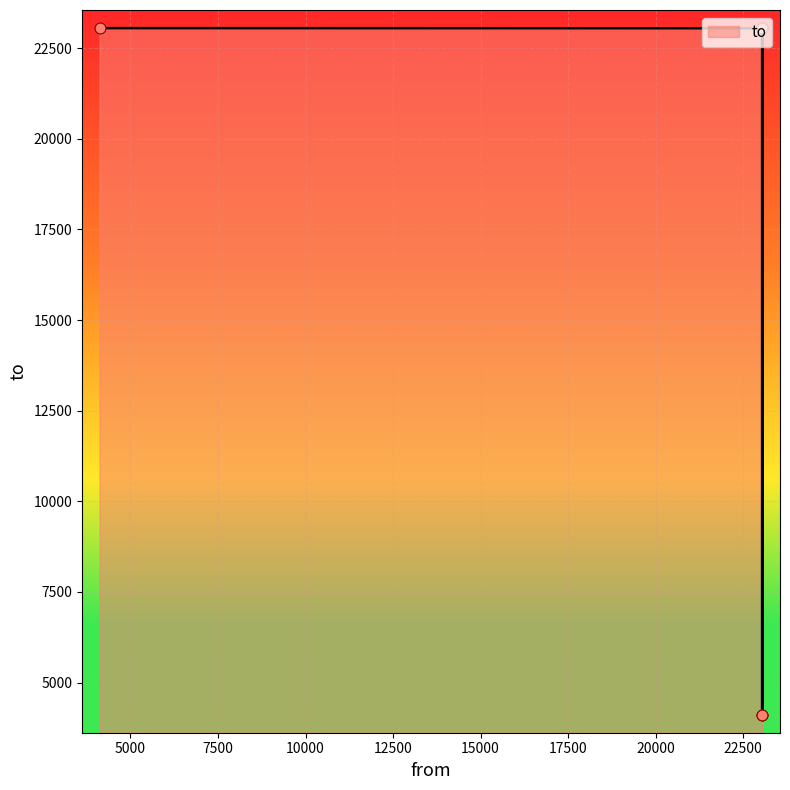

Which has a higher value, 23044 or 23043?

23043